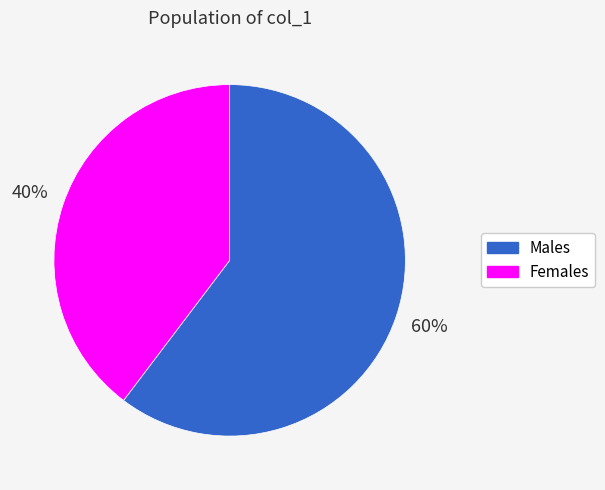

Does any single category account for the majority?

Yes